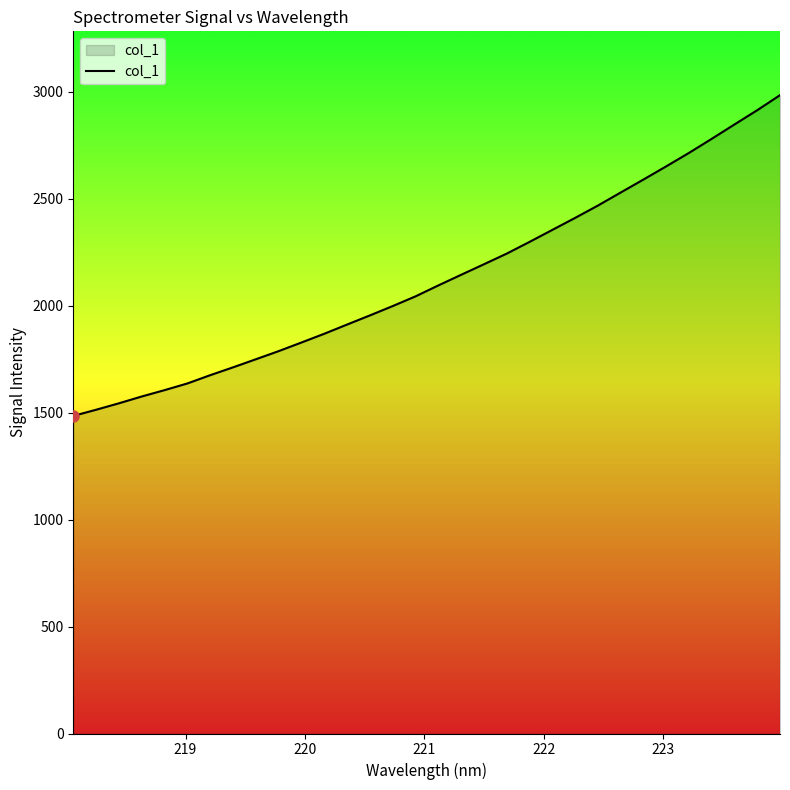

Does the chart display data point markers on the line(s)?

No